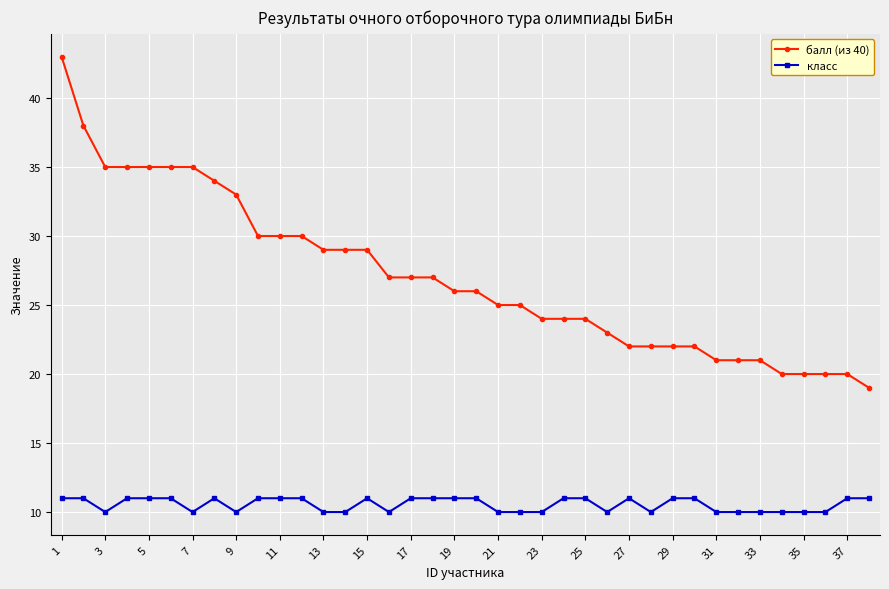

How many data points does each series have?

38